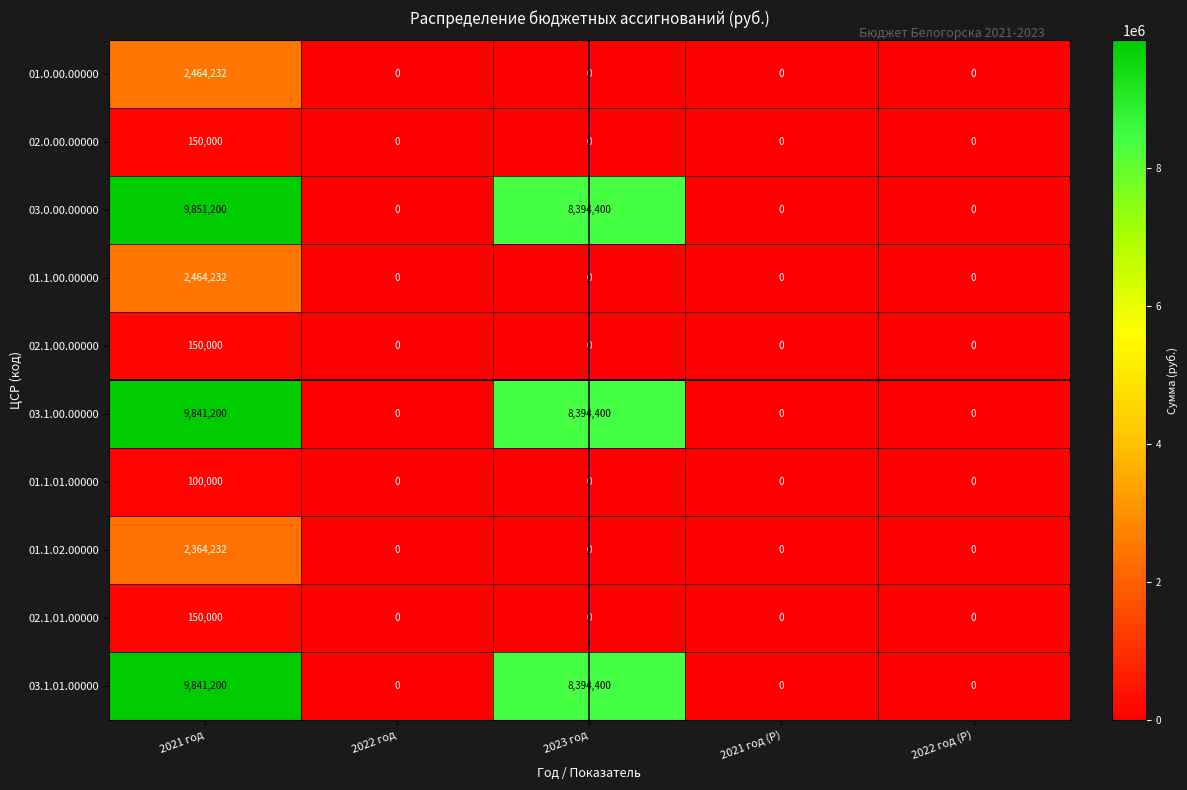

The value of 03.0.00.00000 at 2021 год (Р) is -3583443. True or false?

False